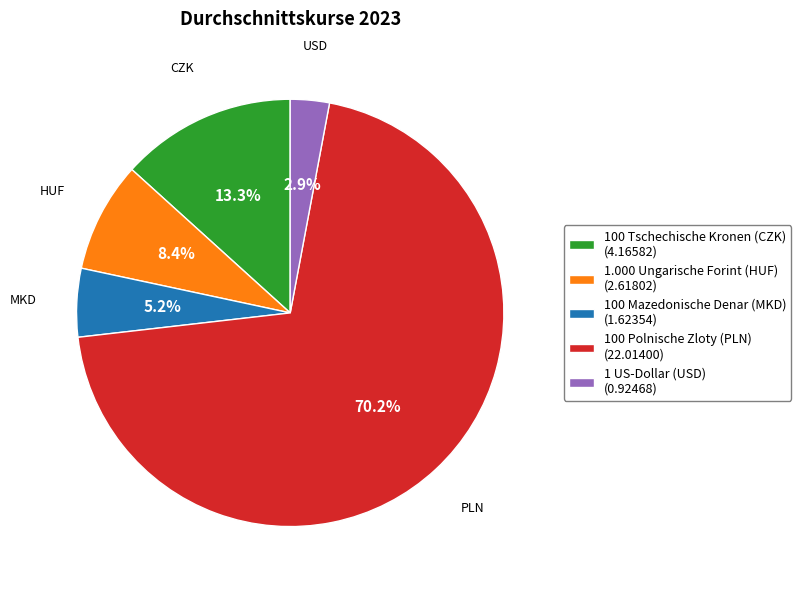

Rank the categories by value from highest to lowest.

100 Polnische Zloty (PLN), 100 Tschechische Kronen (CZK), 1.000 Ungarische Forint (HUF), 100 Mazedonische Denar (MKD), 1 US-Dollar (USD)